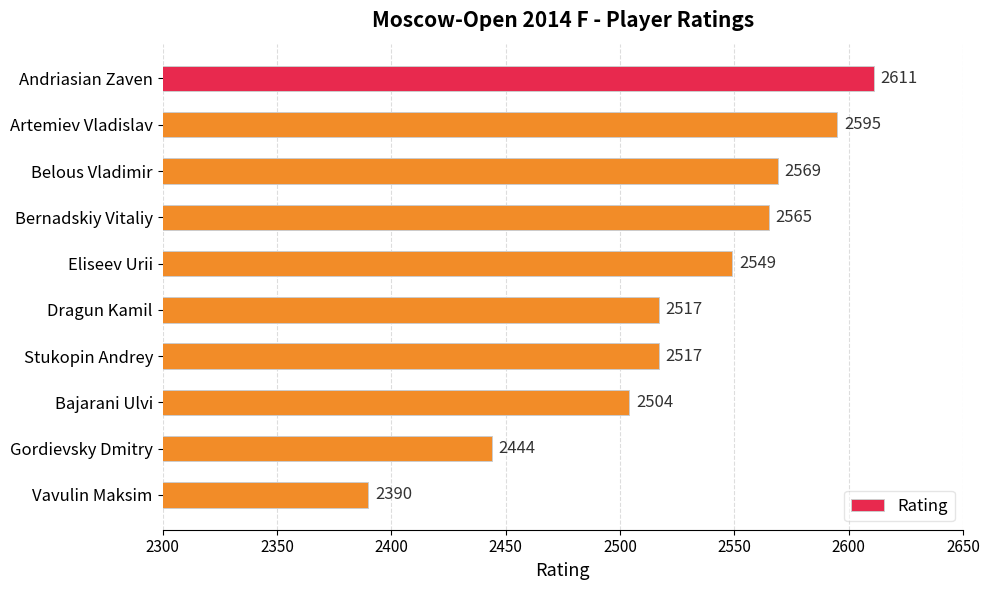

What is the sum of all values?

25261